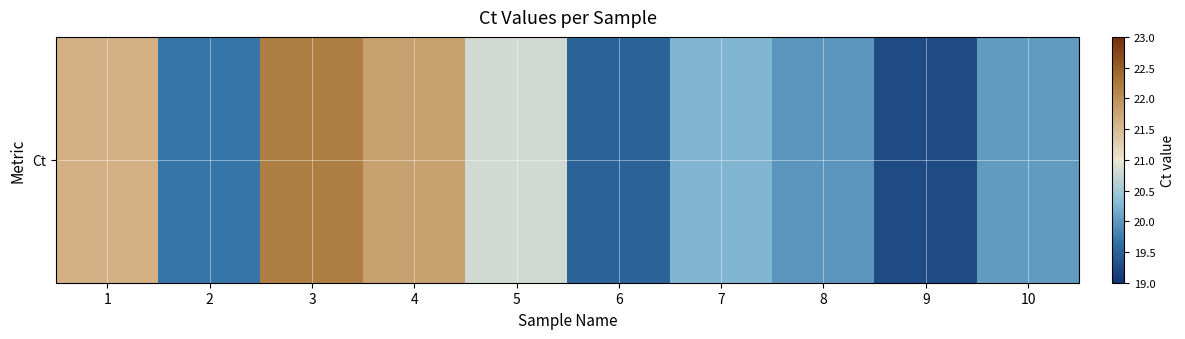

Reading right to left, what are all the values shown in this chart?

20.0	19.3	20.0	20.3	19.5	20.8	21.8	22.2	19.7	21.6